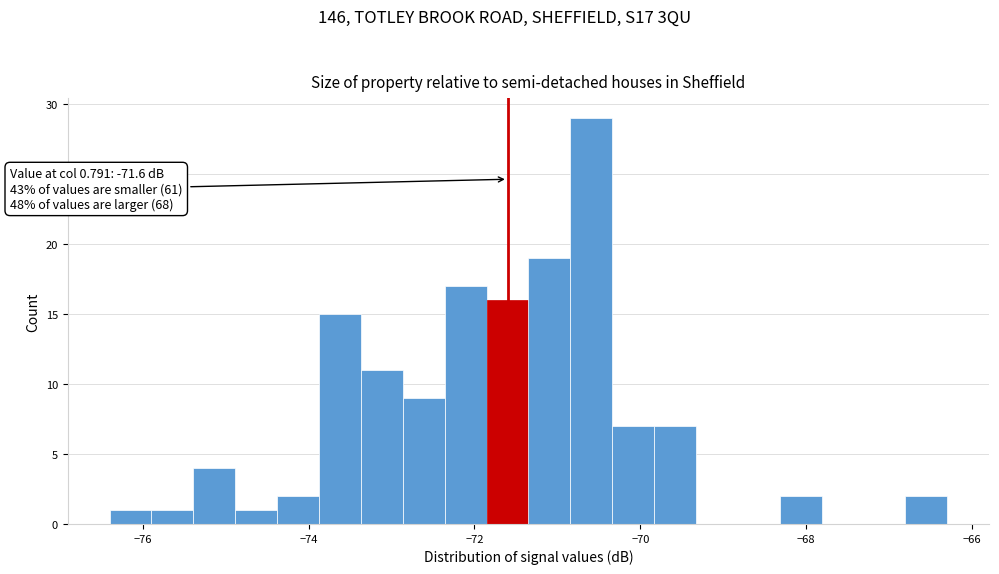

Around what value on the x-axis is the tallest bar? Give the approximate position of its centre, as read against the axis.

-70.6